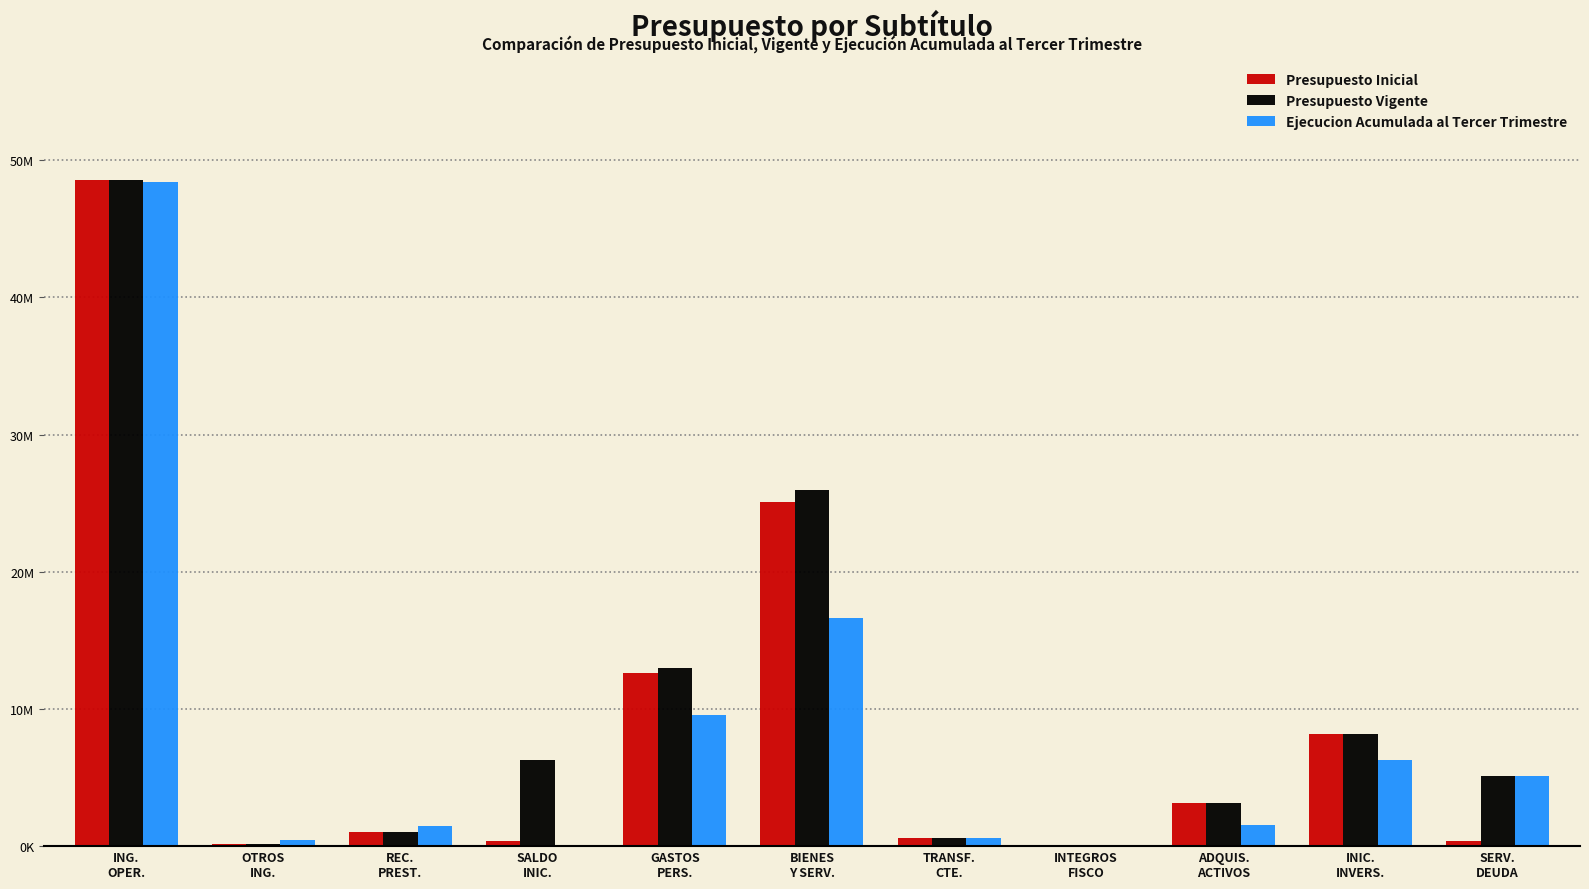

What are all the series names shown in the legend?

Presupuesto Inicial, Presupuesto Vigente, Ejecucion Acumulada al Tercer Trimestre